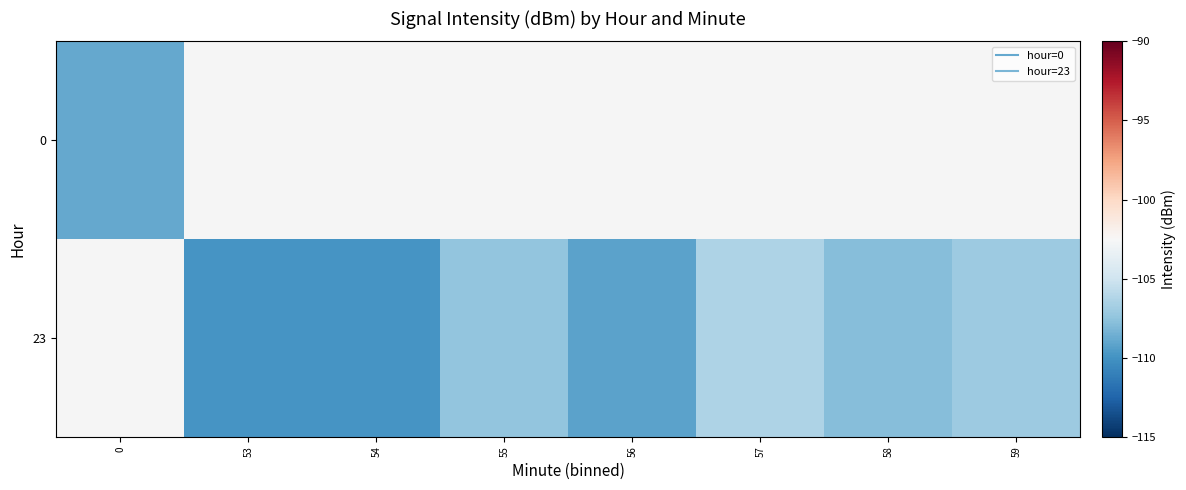

Rank the series by their maximum value, from lowest to highest.

0, 23